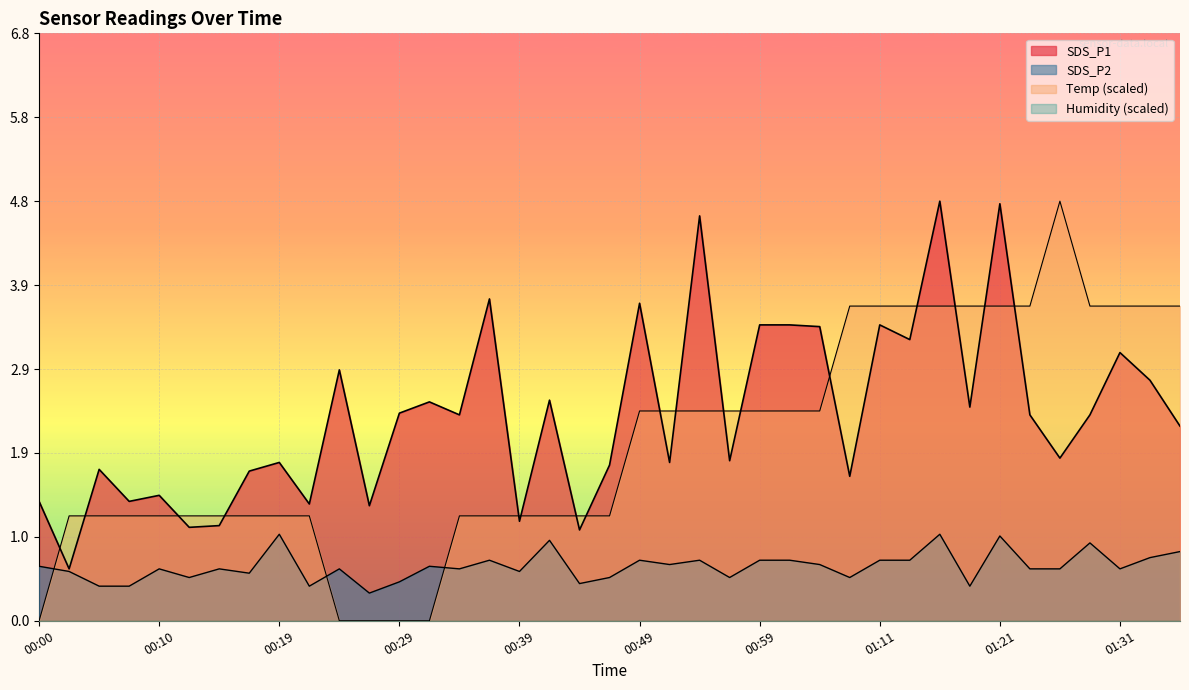

What is the label of the 30th point from the right?

00:22